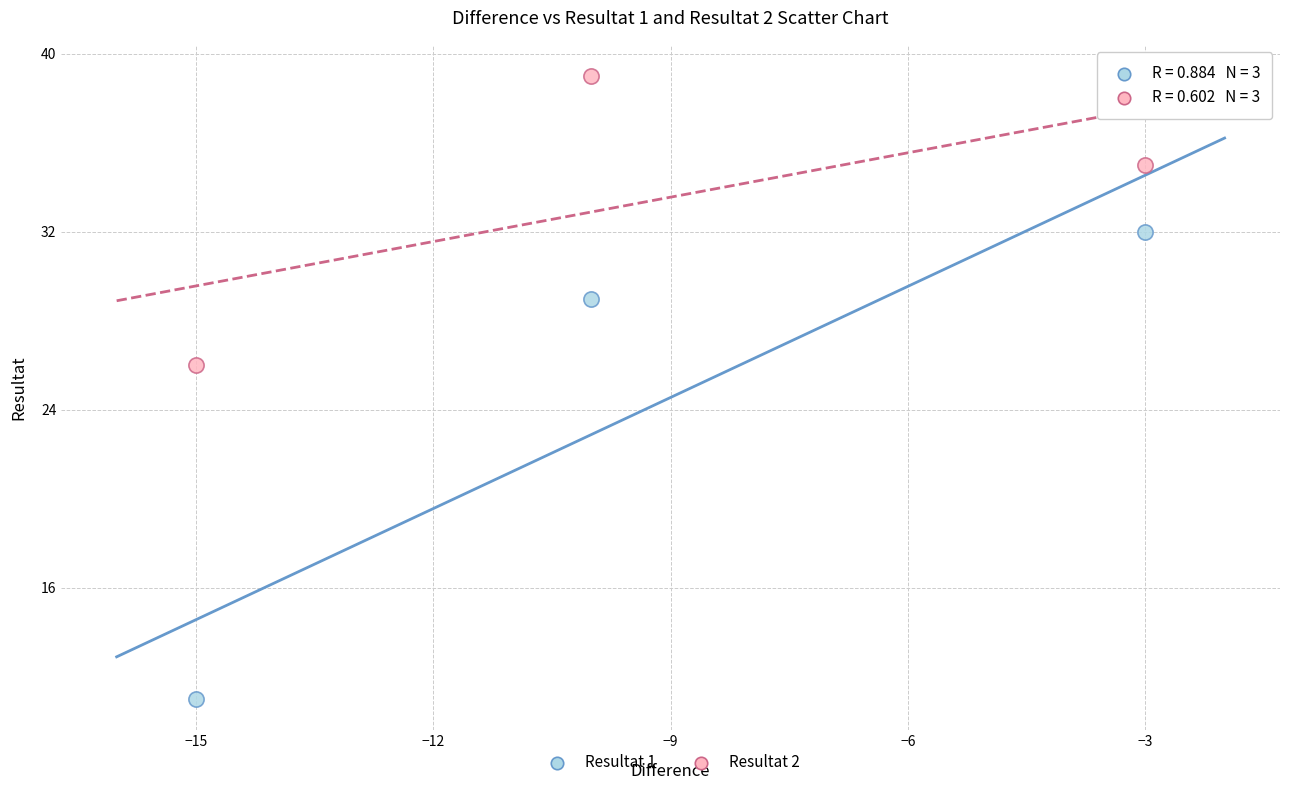

Which series reaches the maximum Y coordinate?

Resultat 2